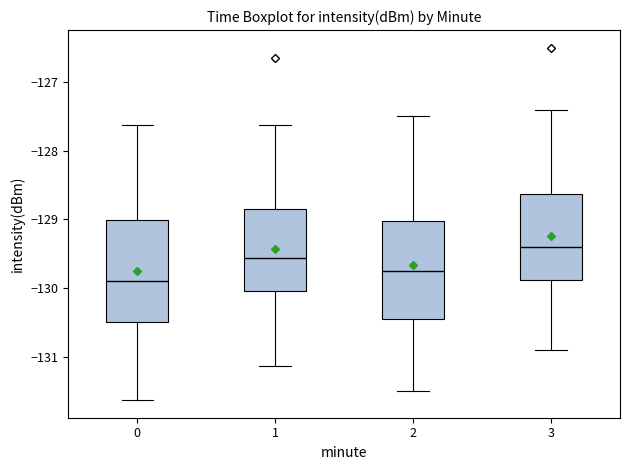

Reading left to right, read every box against the y-axis: the position of its median line, the range the box covers, and the ends of its whiskers. The values are not printed on the chart, so give them approximately, as read against the axis.

0: median -129.9, box -130.5 to -129.0, whiskers -131.6 to -127.6
1: median -129.6, box -130.0 to -128.8, whiskers -131.1 to -127.6
2: median -129.7, box -130.4 to -129.0, whiskers -131.5 to -127.5
3: median -129.4, box -129.9 to -128.6, whiskers -130.9 to -127.4